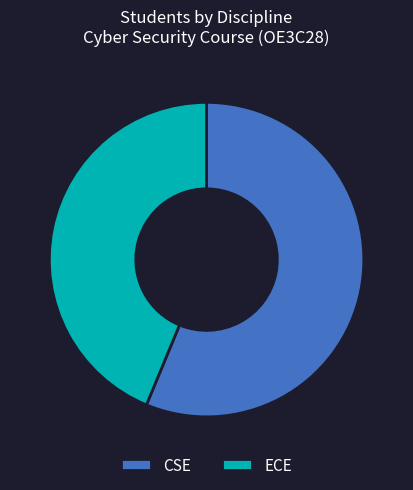

Does CSE represent more than half of the total?

Yes